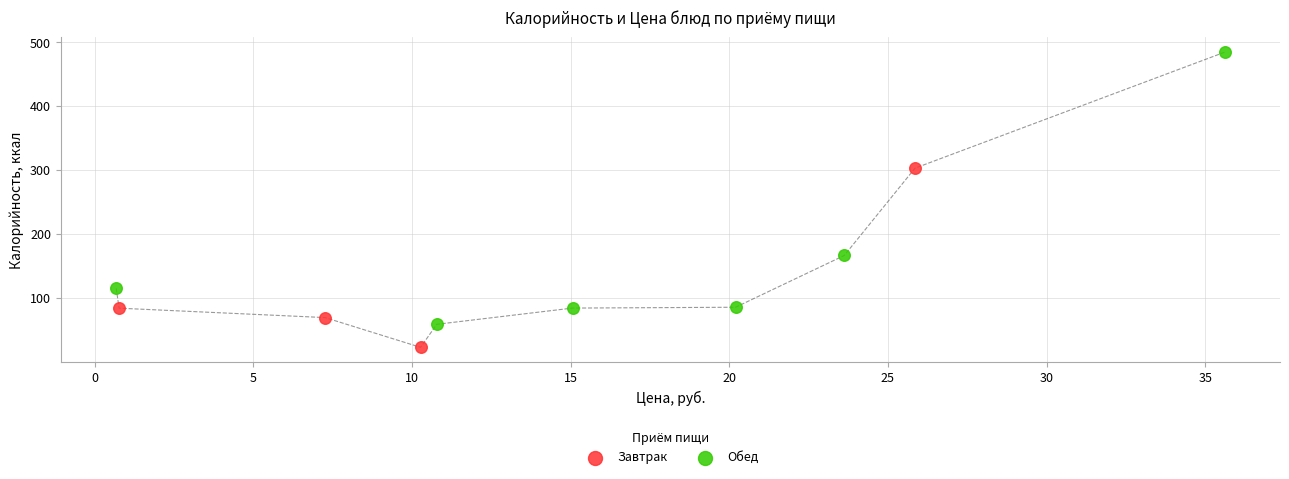

Which series contains the highest Y value?

Обед